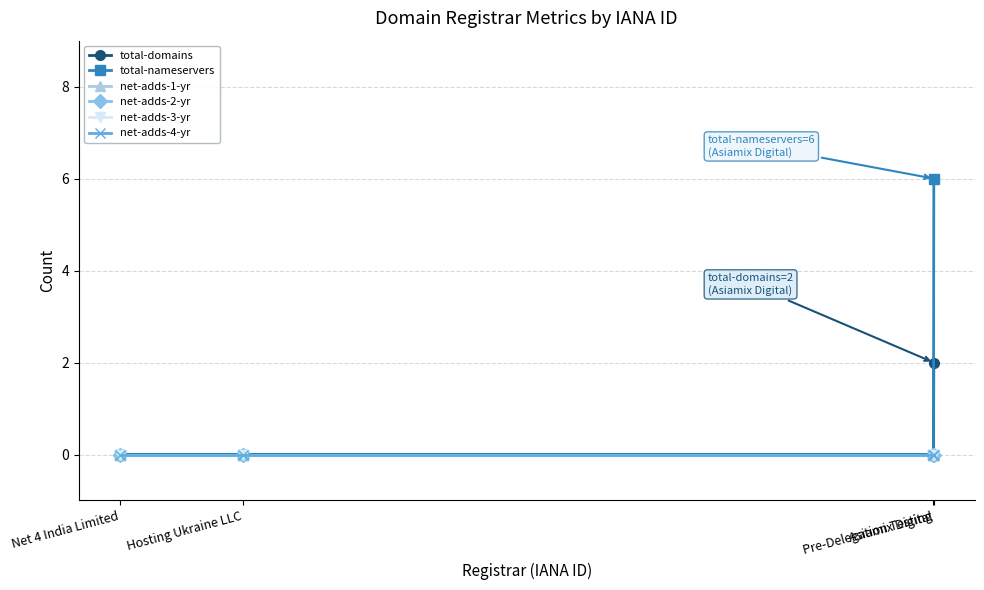

Is the value of total-nameservers at Pre-Delegation Testing greater than the value of net-adds-4-yr at Net 4 India Limited?

No